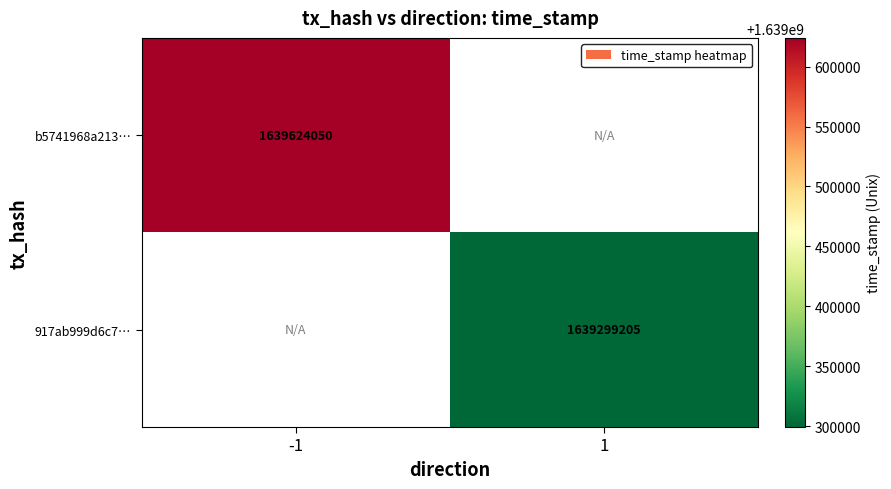

The b5741968a213… series shows 825499647 at -1. True or false?

False